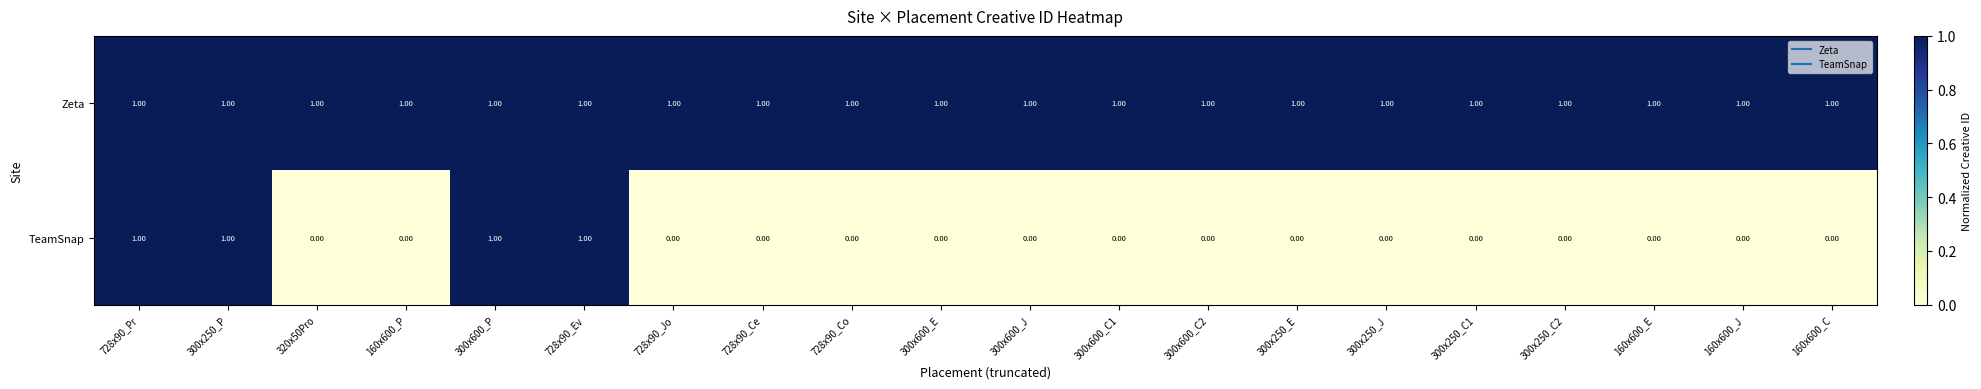

Which series has the largest total across all categories?

Zeta